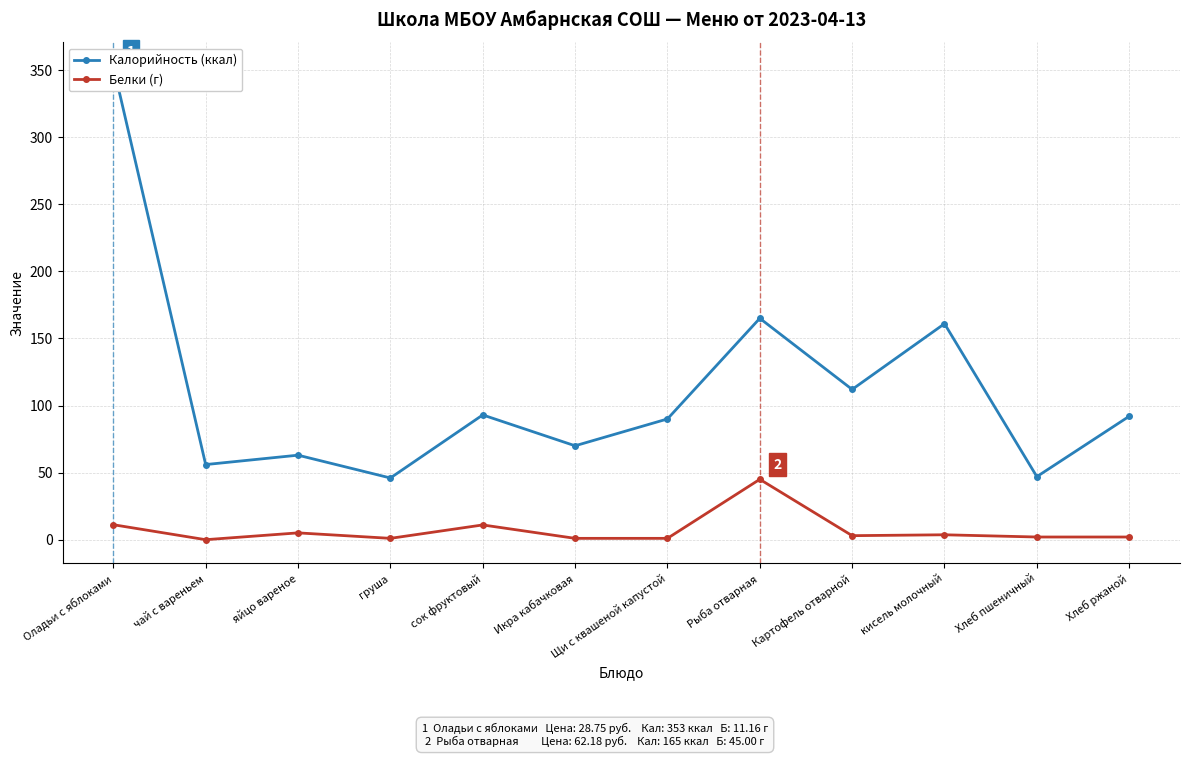

The Белки (г) series shows 3.7 at кисель молочный. True or false?

True